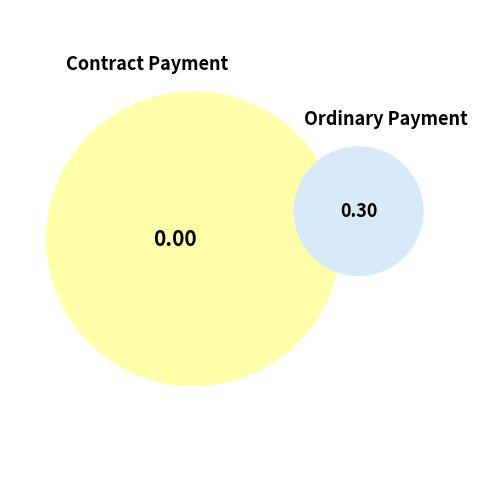

Does any single category account for the majority?

Yes